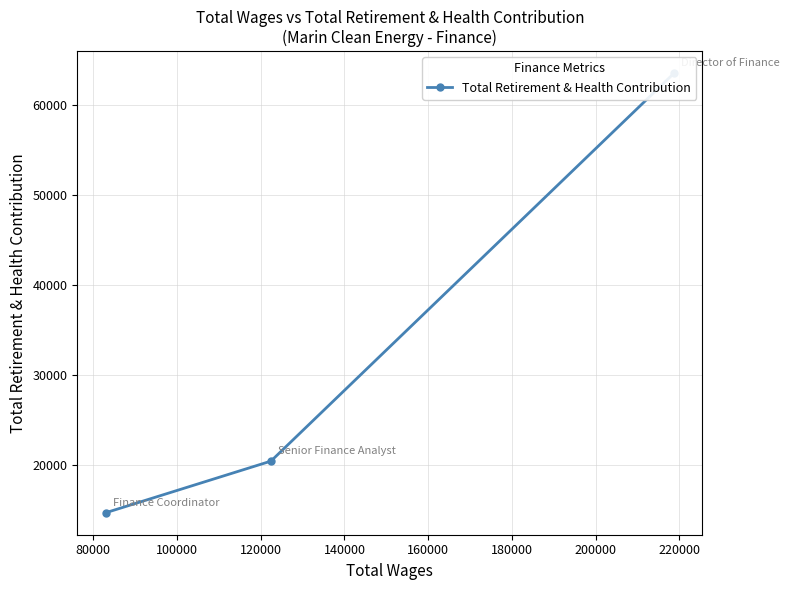

The chart shows a value of 107246 at 60000. True or false?

False